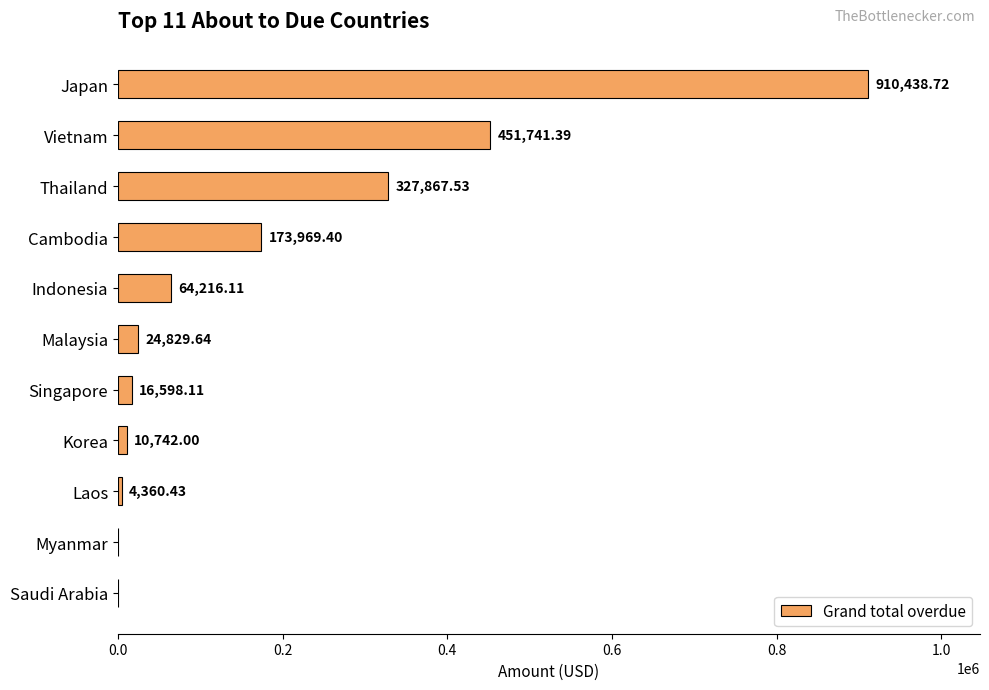

At which label is the value closest to 455219?

Vietnam